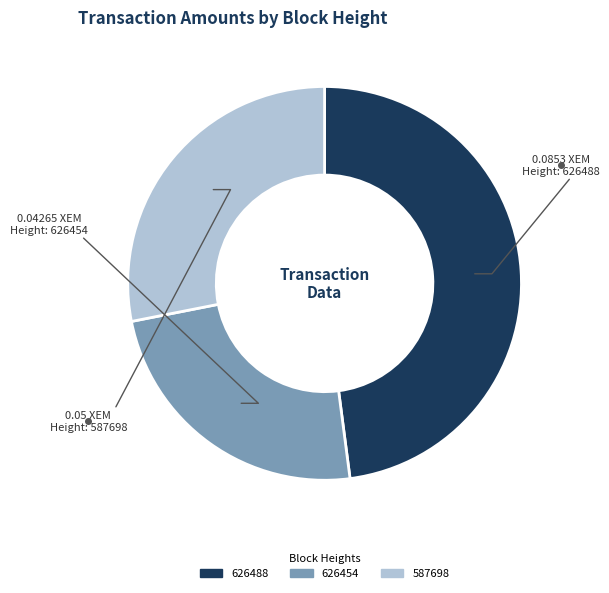

Does 587698 account for over 50% of the chart?

No